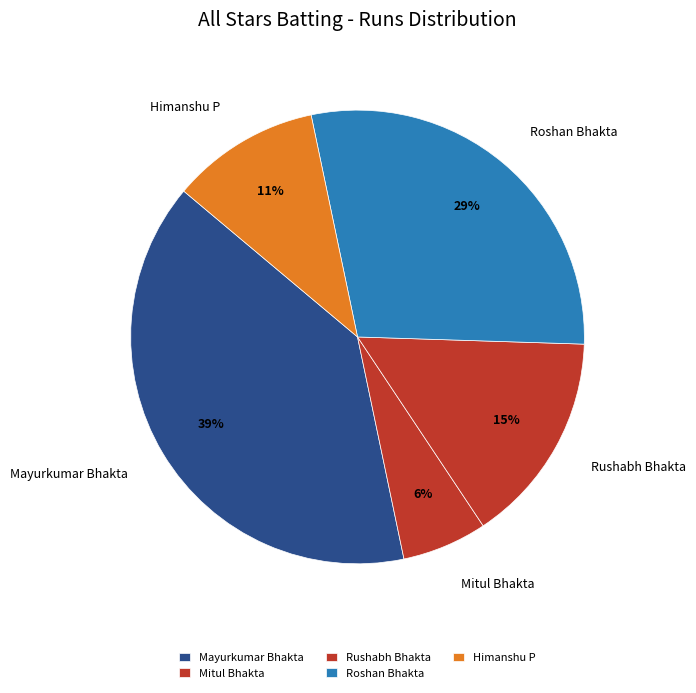

Combined, do Roshan Bhakta and Mayurkumar Bhakta account for over 50%?

Yes